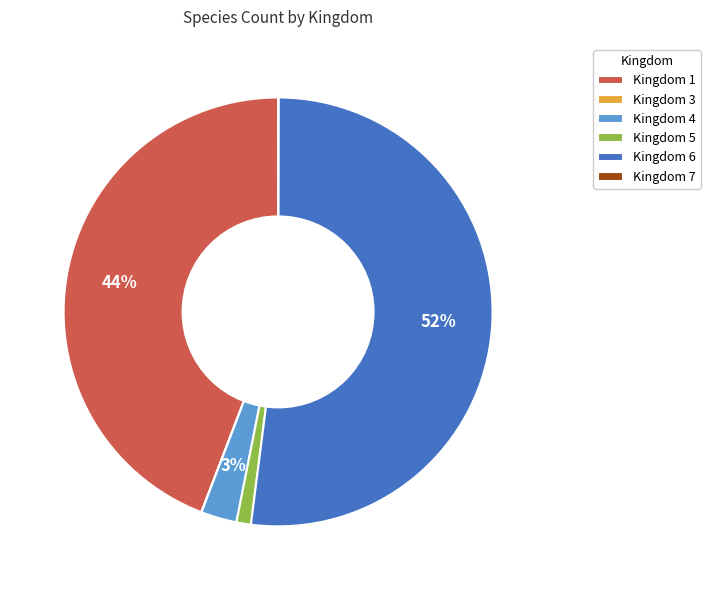

Which slice is the largest?

Kingdom 6